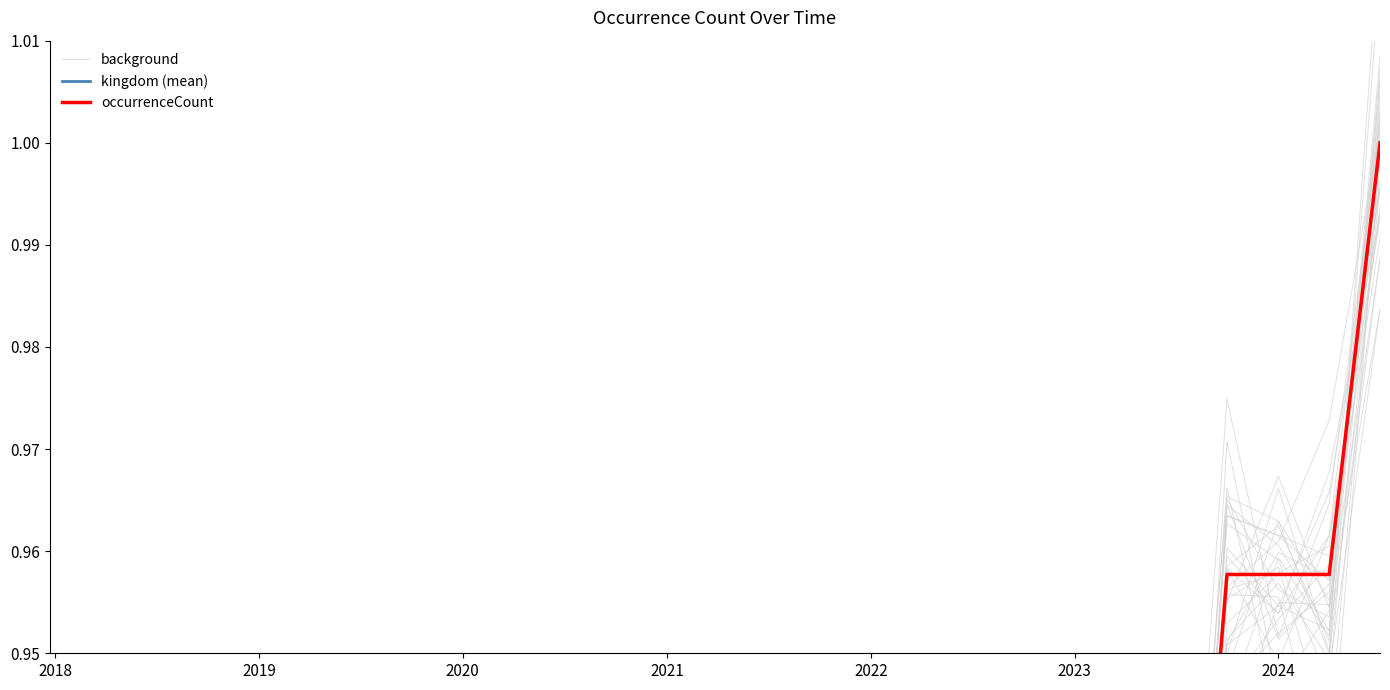

What is the minimum value shown in the chart?

0.2